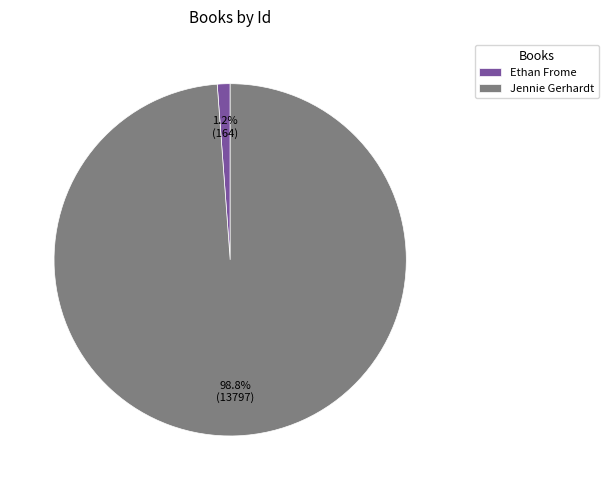

True or false: Ethan Frome accounts for 15% of the total.

False